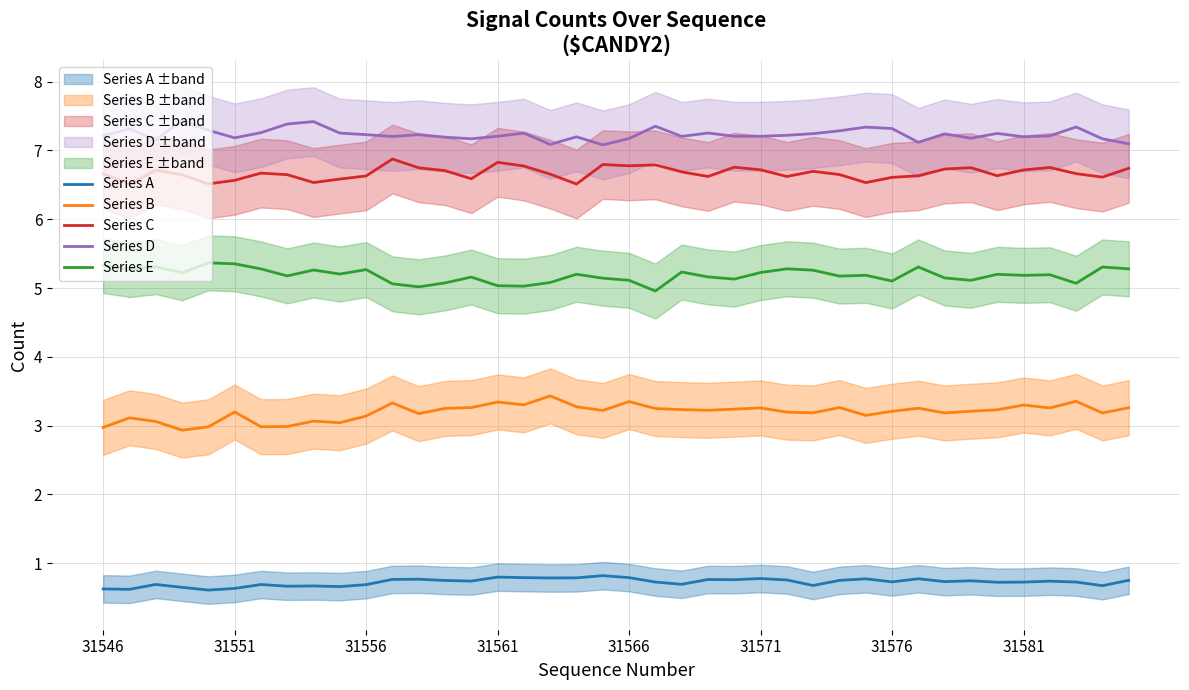

What is the sum of the Series A values at 31576 and 31551?

1.4